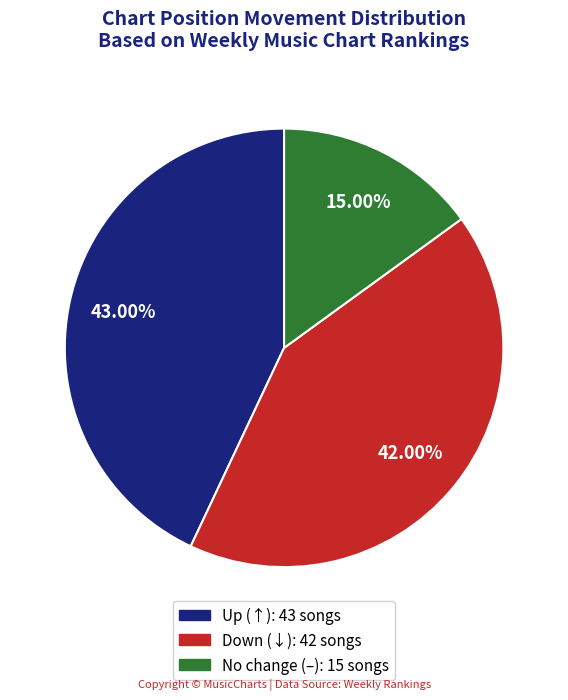

Does any single category account for the majority?

No